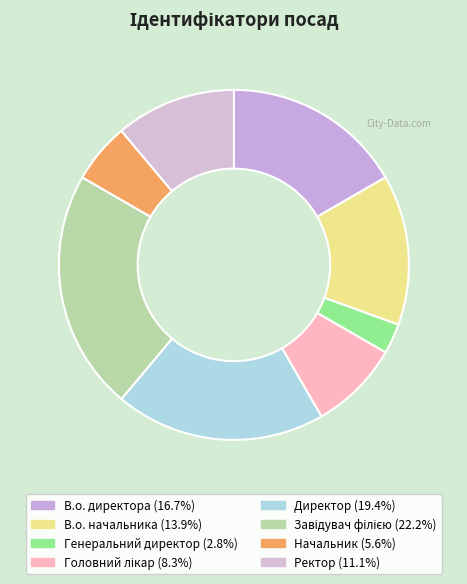

Which slice is the smallest?

Генеральний директор